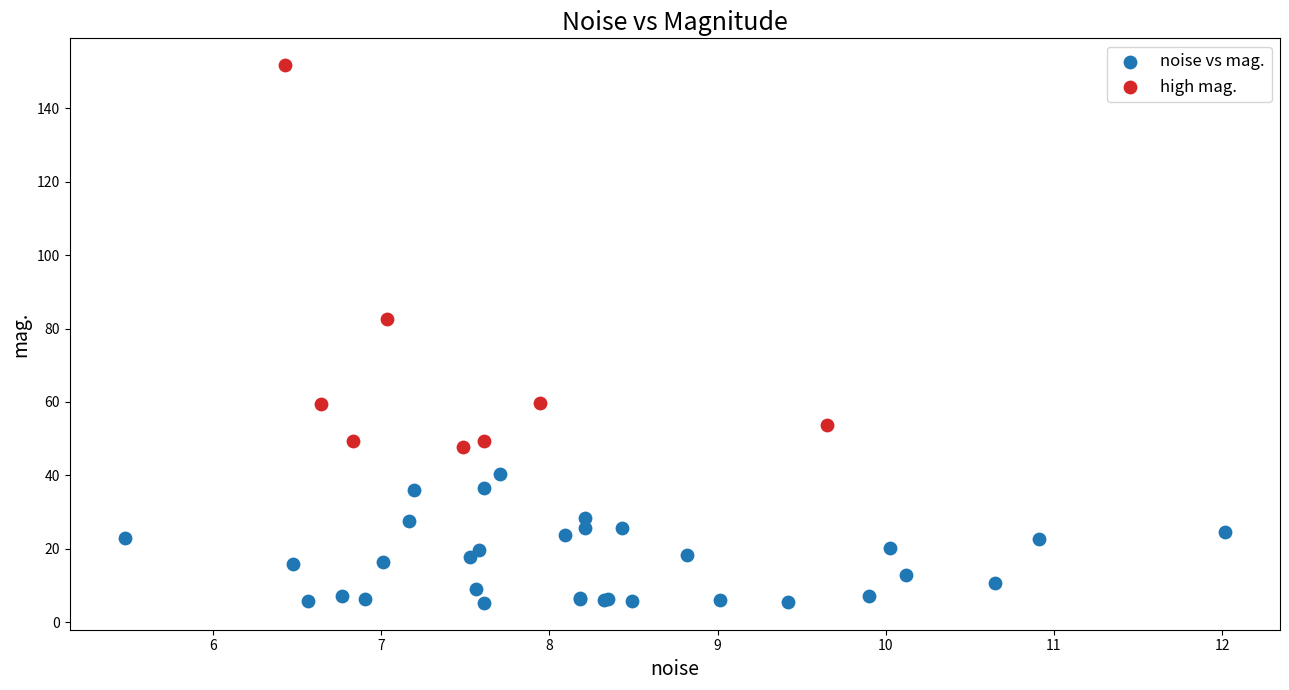

Which series has the largest Y range (max minus min)?

high mag.